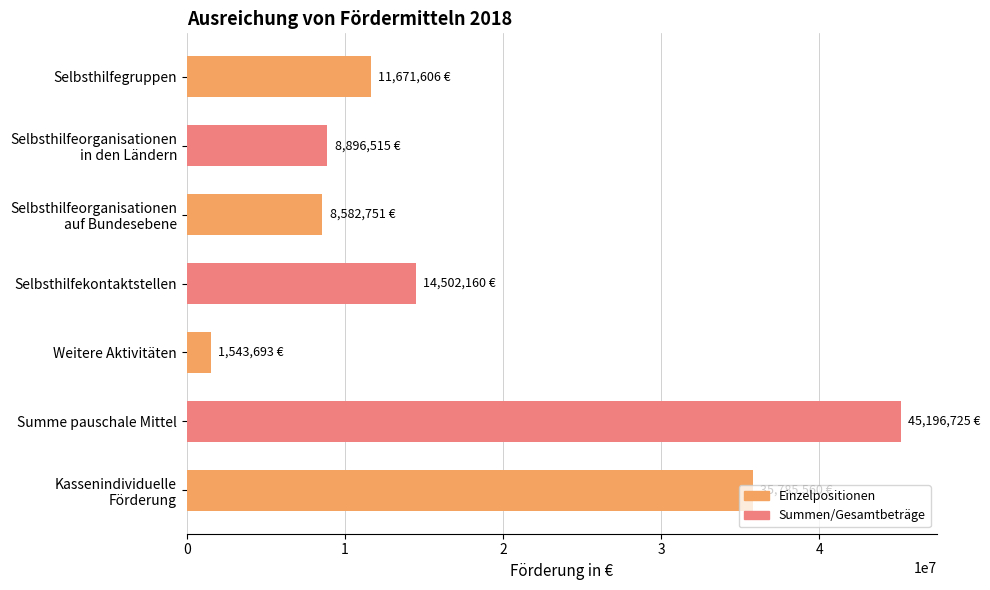

How many data points does each series have?

7